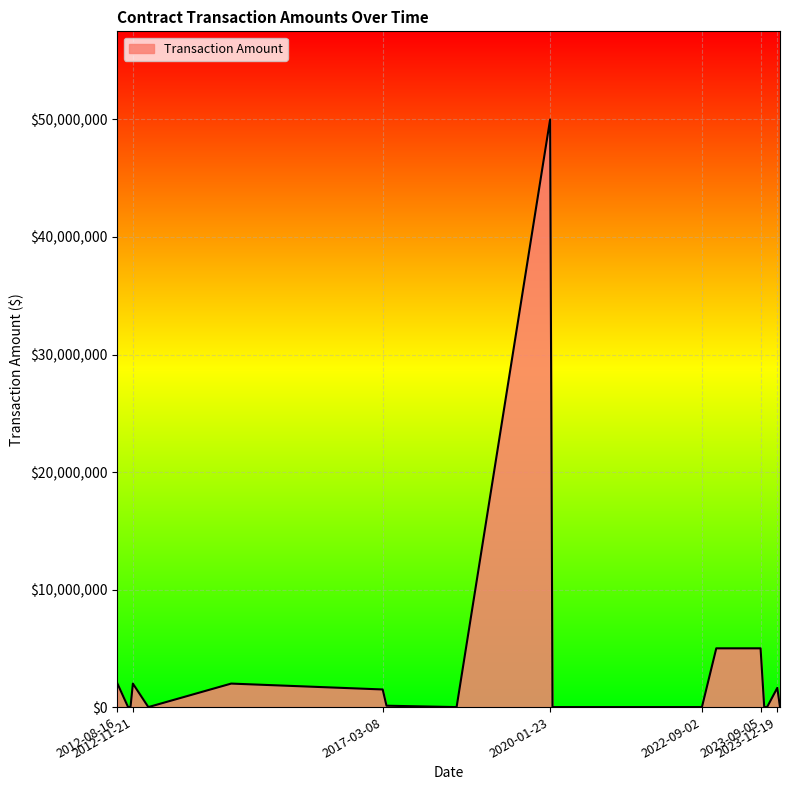

What is the difference between the maximum and minimum values?

50000000